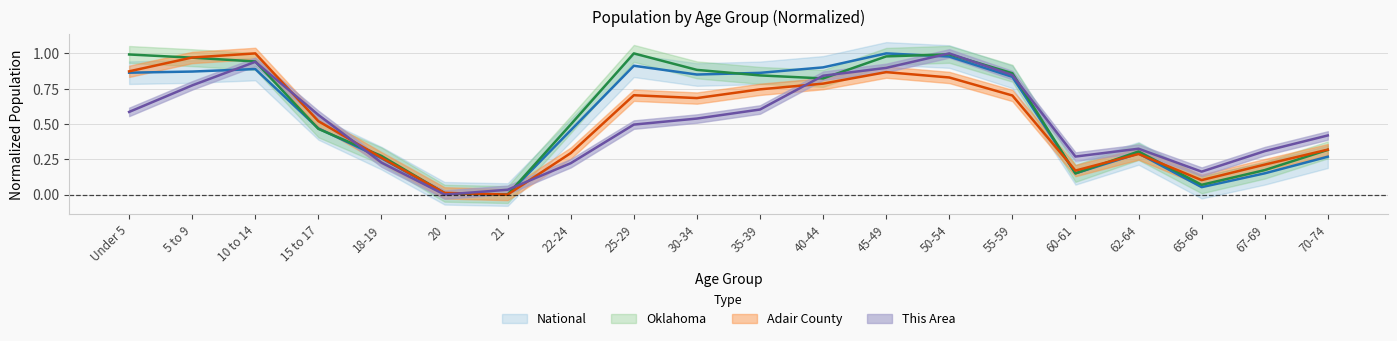

List the labels in order of This Area value, largest first.

50-54, 10 to 14, 45-49, 55-59, 40-44, 5 to 9, 35-39, Under 5, 15 to 17, 30-34, 25-29, 70-74, 62-64, 67-69, 60-61, 18-19, 22-24, 65-66, 21, 20